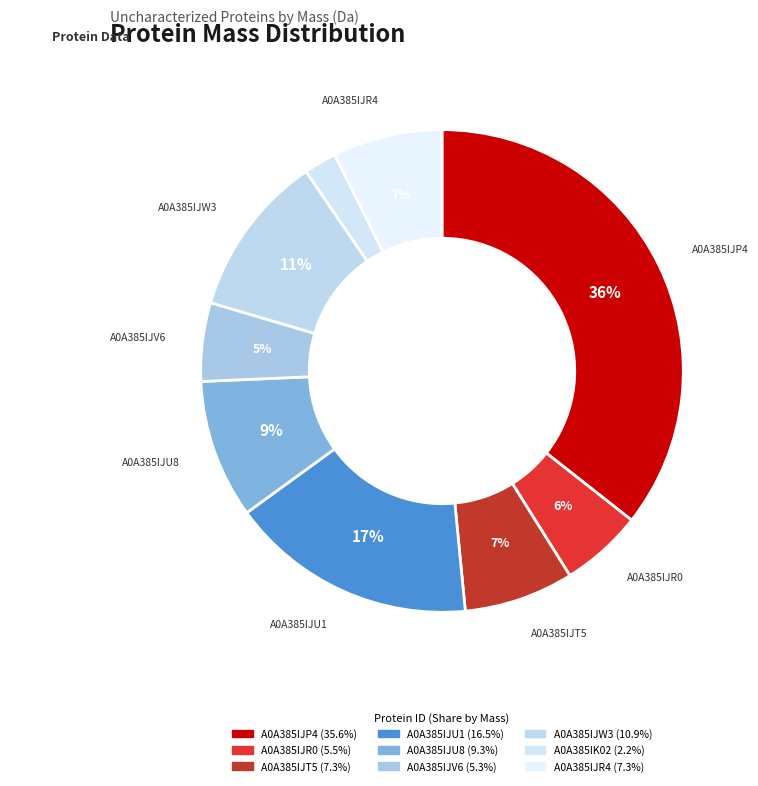

To the nearest percent, what is the difference between the largest and smallest slice percentages?

33%